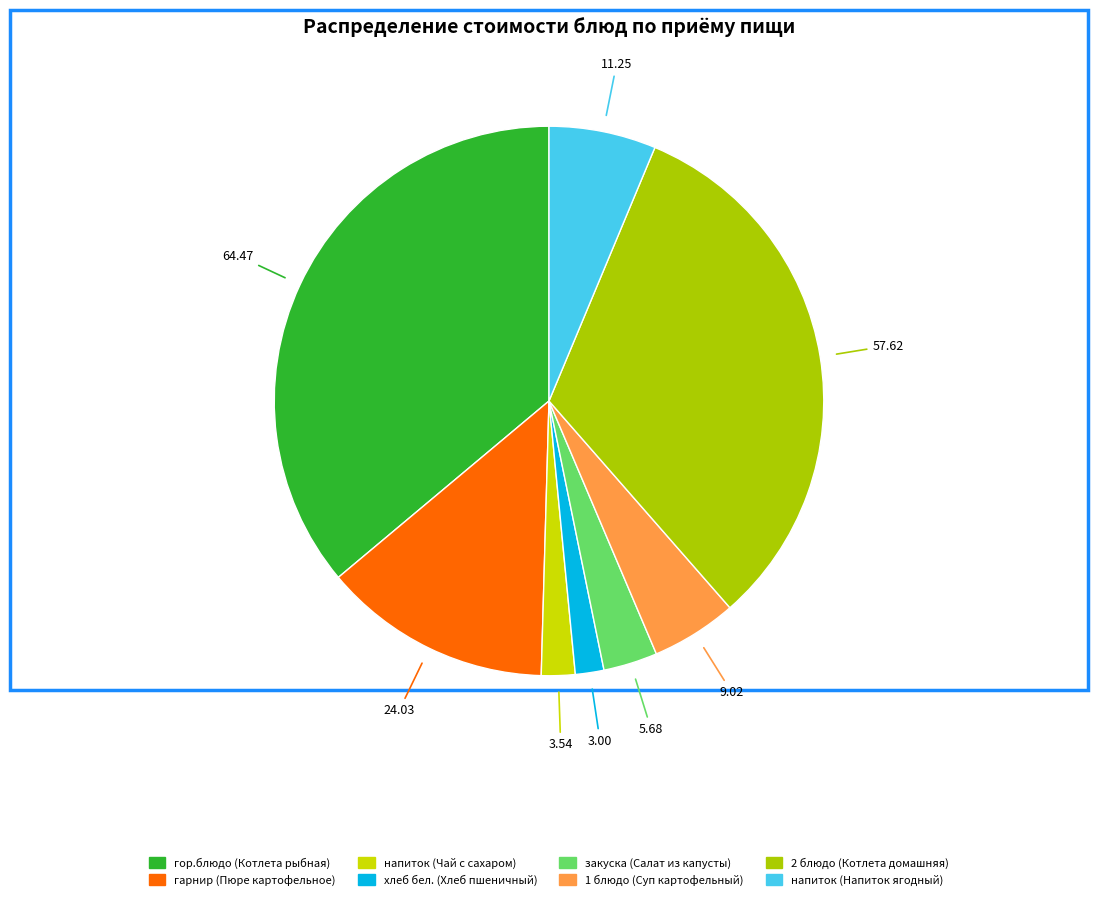

What is the ratio of the value at хлеб бел. (Хлеб пшеничный) to the value at закуска (Салат из капусты)?

0.5